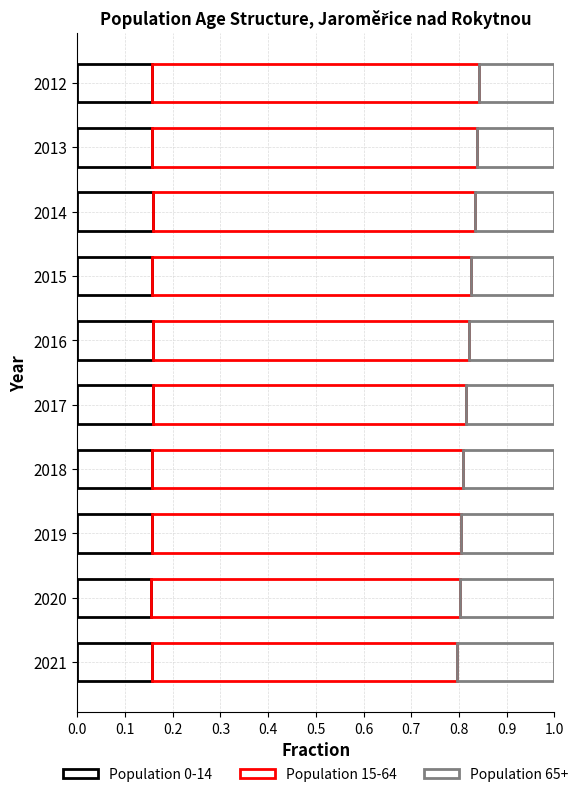

Count the number of categories in the chart.

10